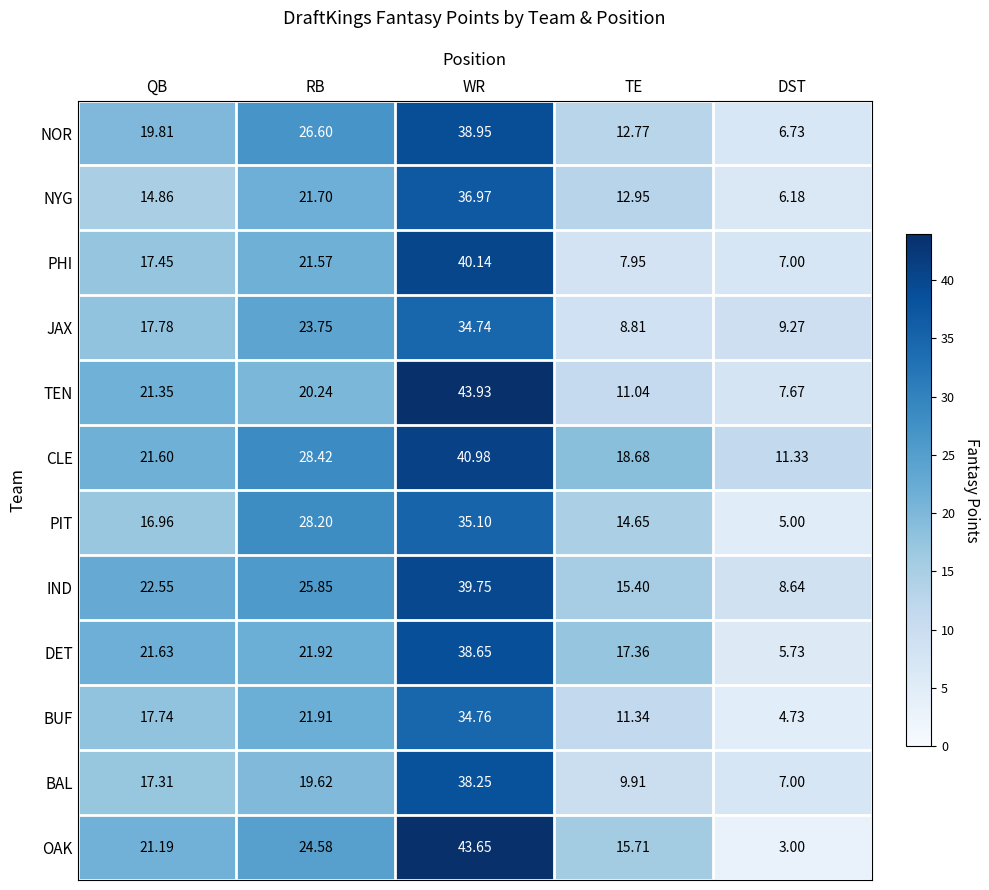

Rank the series by their maximum value, from highest to lowest.

TEN, OAK, CLE, PHI, IND, NOR, DET, BAL, NYG, PIT, BUF, JAX